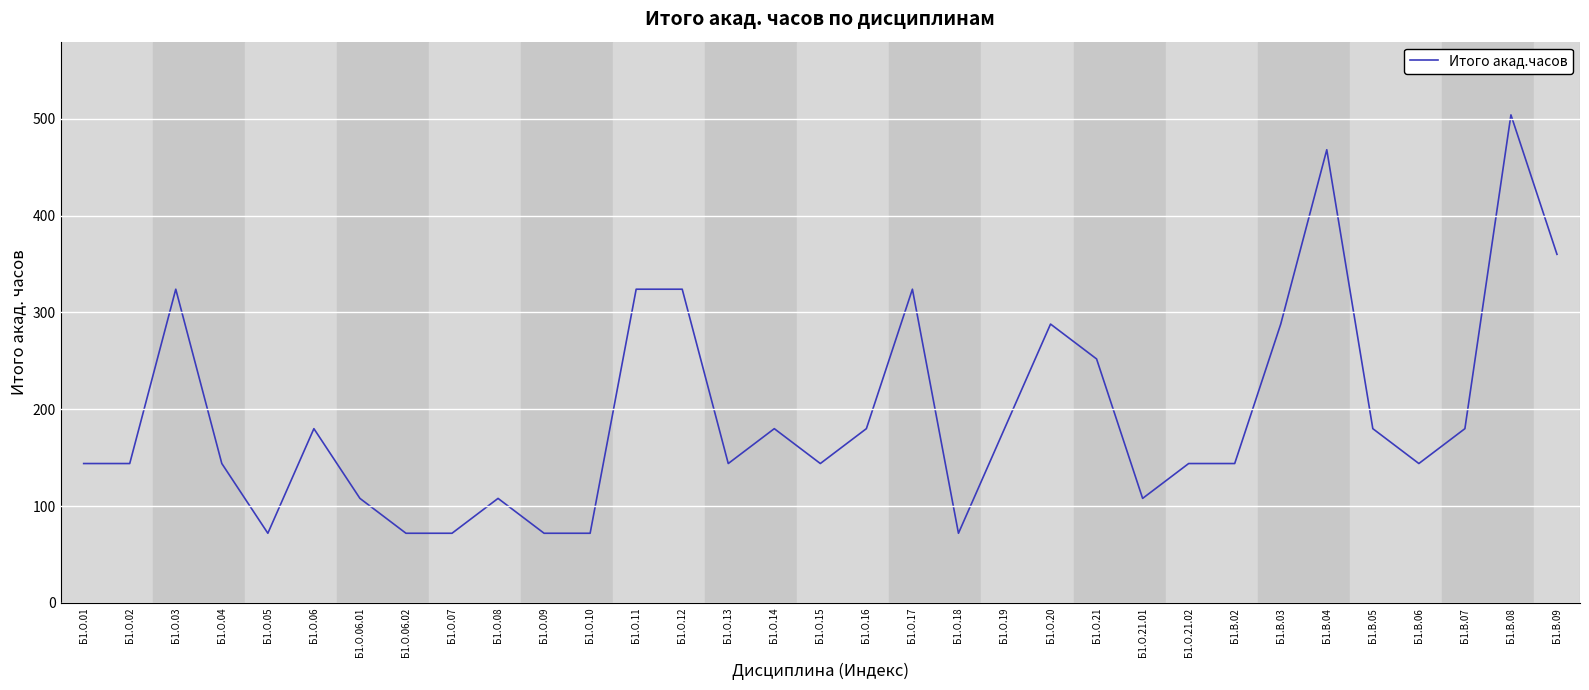

What is the change in value from Б1.О.03 to Б1.О.06?

-144